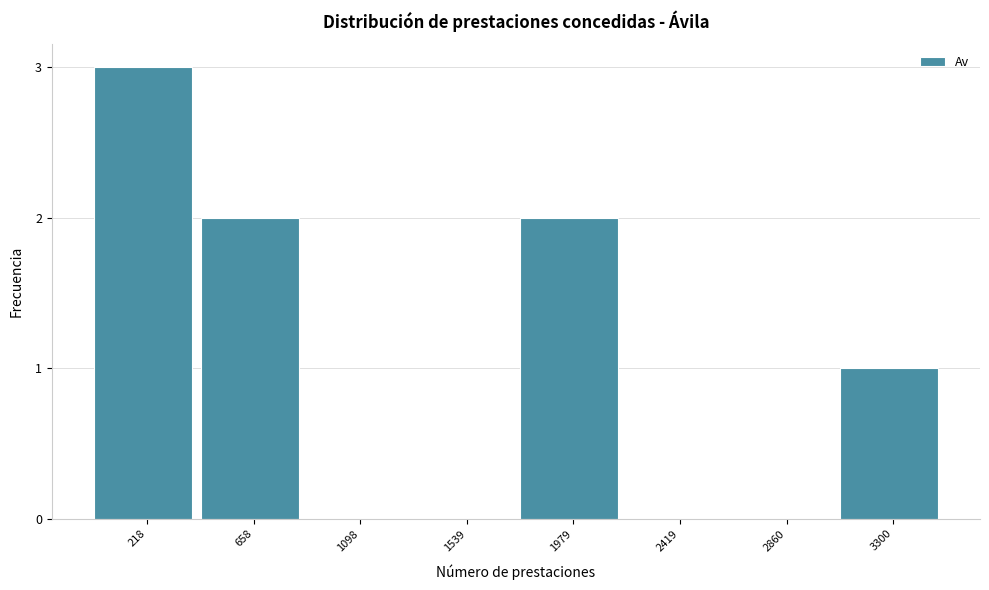

Reading left to right, list all the values displayed in this chart.

218=3	658=2	1098=0	1539=0	1979=2	2419=0	2860=0	3300=1